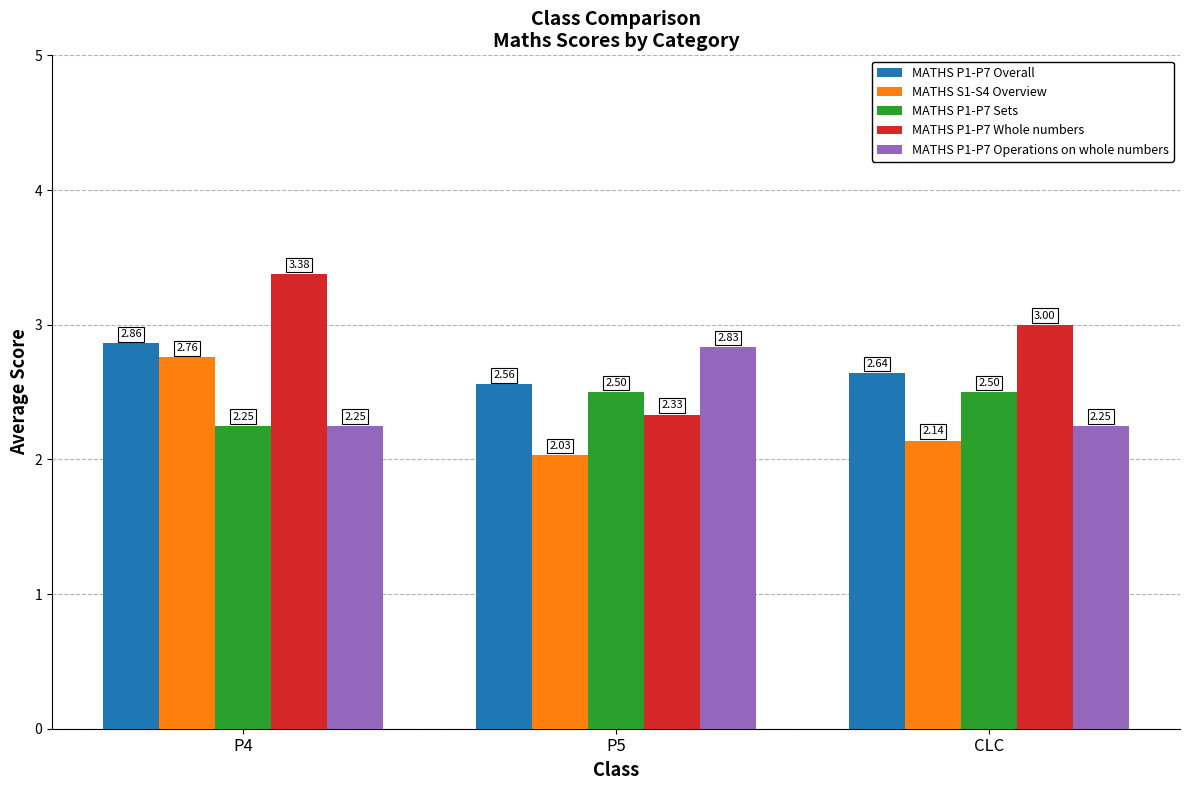

At which category is the sum across all series the highest?

P4